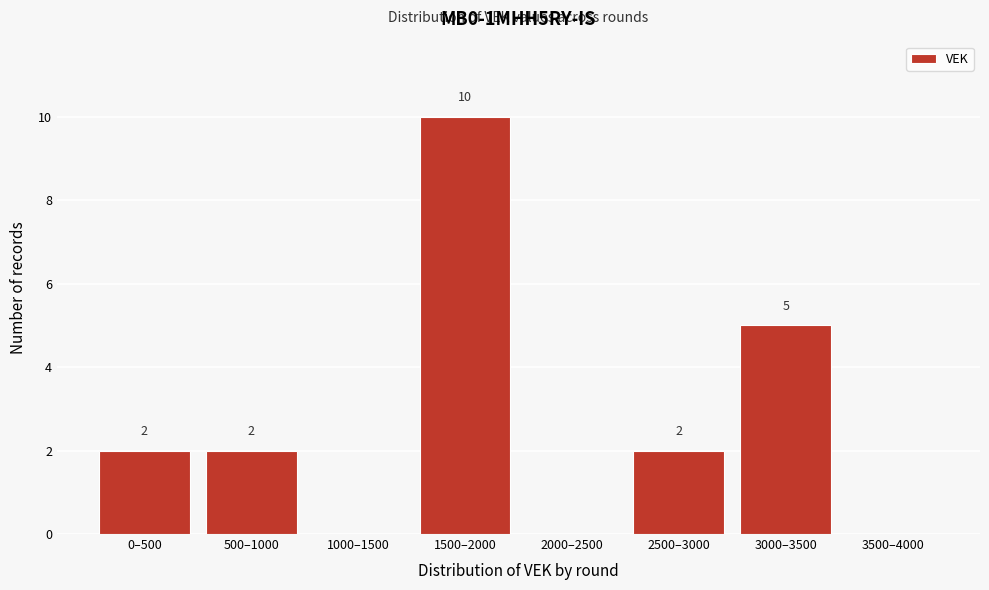

Reading left to right, what are all the values shown in this chart?

0–500=2	500–1000=2	1000–1500=0	1500–2000=10	2000–2500=0	2500–3000=2	3000–3500=5	3500–4000=0